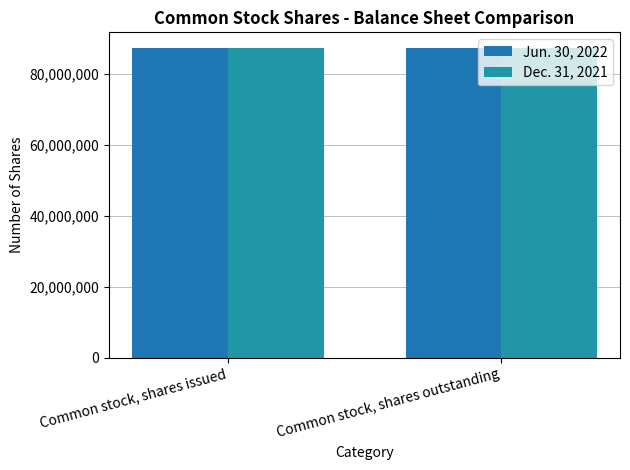

What are all the series names shown in the legend?

Jun. 30, 2022, Dec. 31, 2021